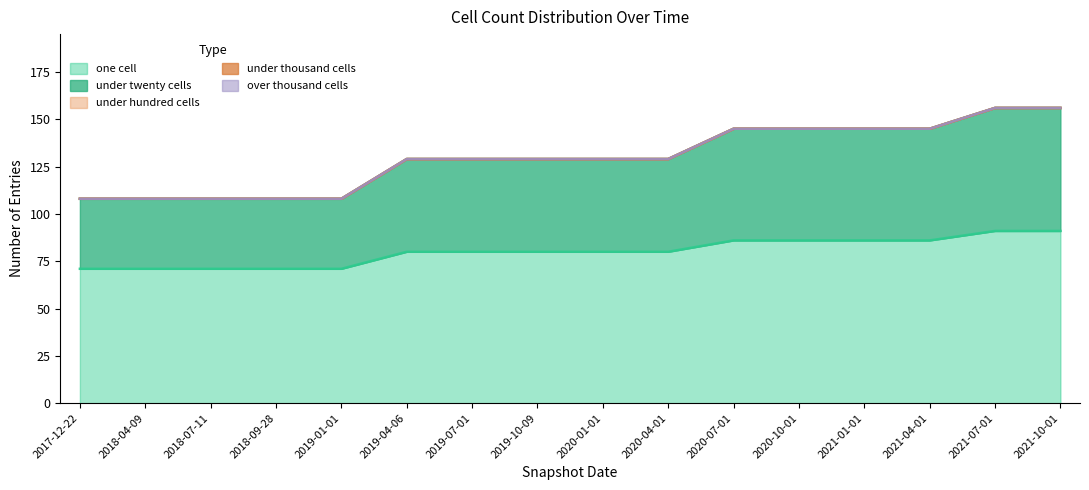

How many lines are shown in the chart?

5